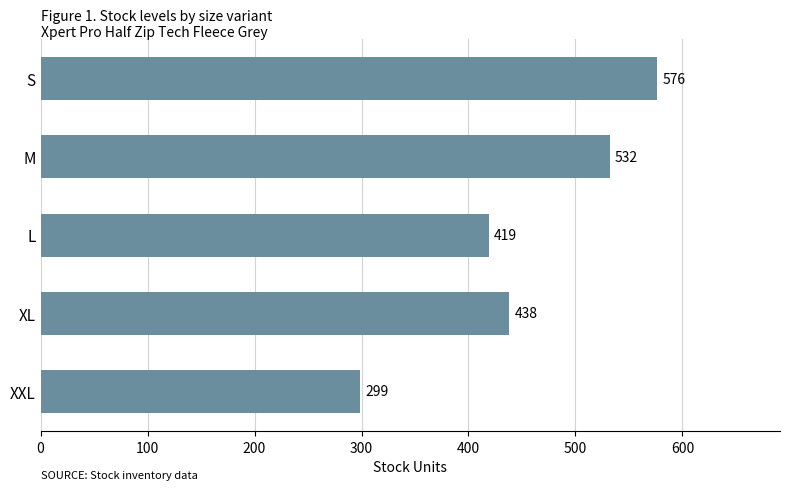

How many series are shown in this chart?

1